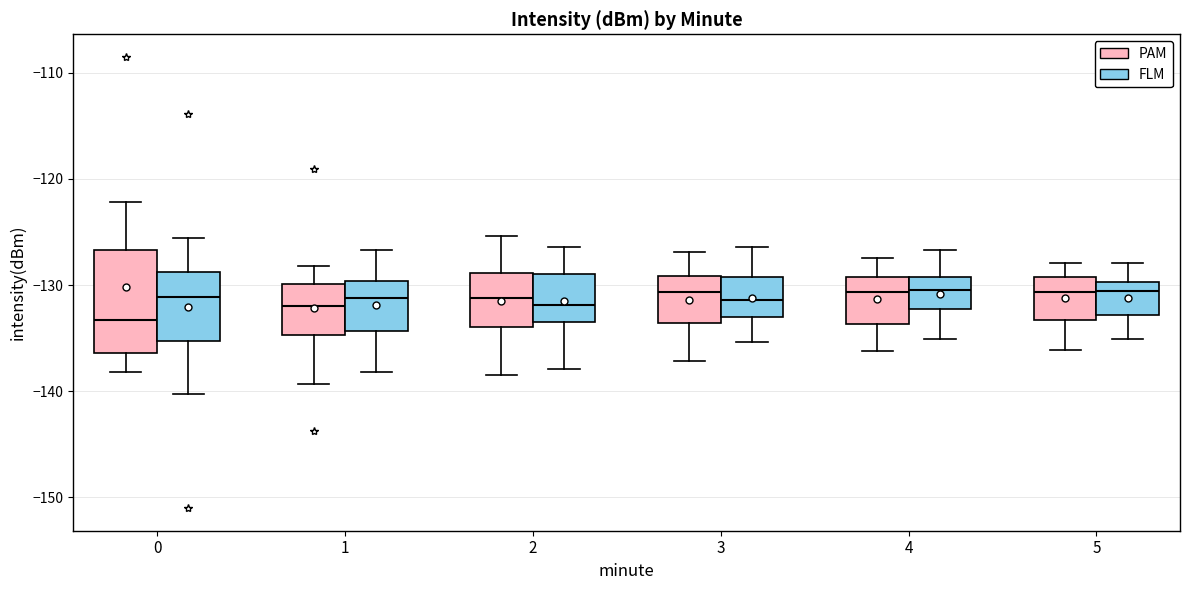

Where is the upper edge of the box for 3 (FLM) on the y-axis? The values are not printed on the chart, so give them approximately, as read against the axis.

-129